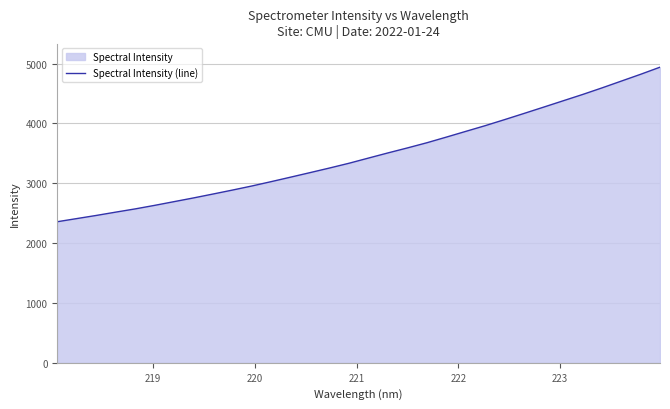

What is the smallest value displayed?

2357.7